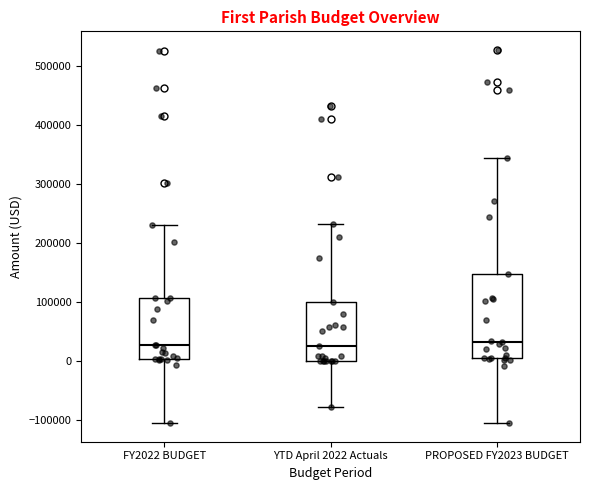

Reading left to right, read every box against the y-axis: the position of its median line, the range the box covers, and the ends of its whiskers. The values are not printed on the chart, so give them approximately, as read against the axis.

FY2022 BUDGET: median 30000, box 0 to 110000, whiskers -110000 to 230000
YTD April 2022 Actuals: median 20000, box 0 to 100000, whiskers -80000 to 230000
PROPOSED FY2023 BUDGET: median 30000, box 0 to 150000, whiskers -110000 to 340000